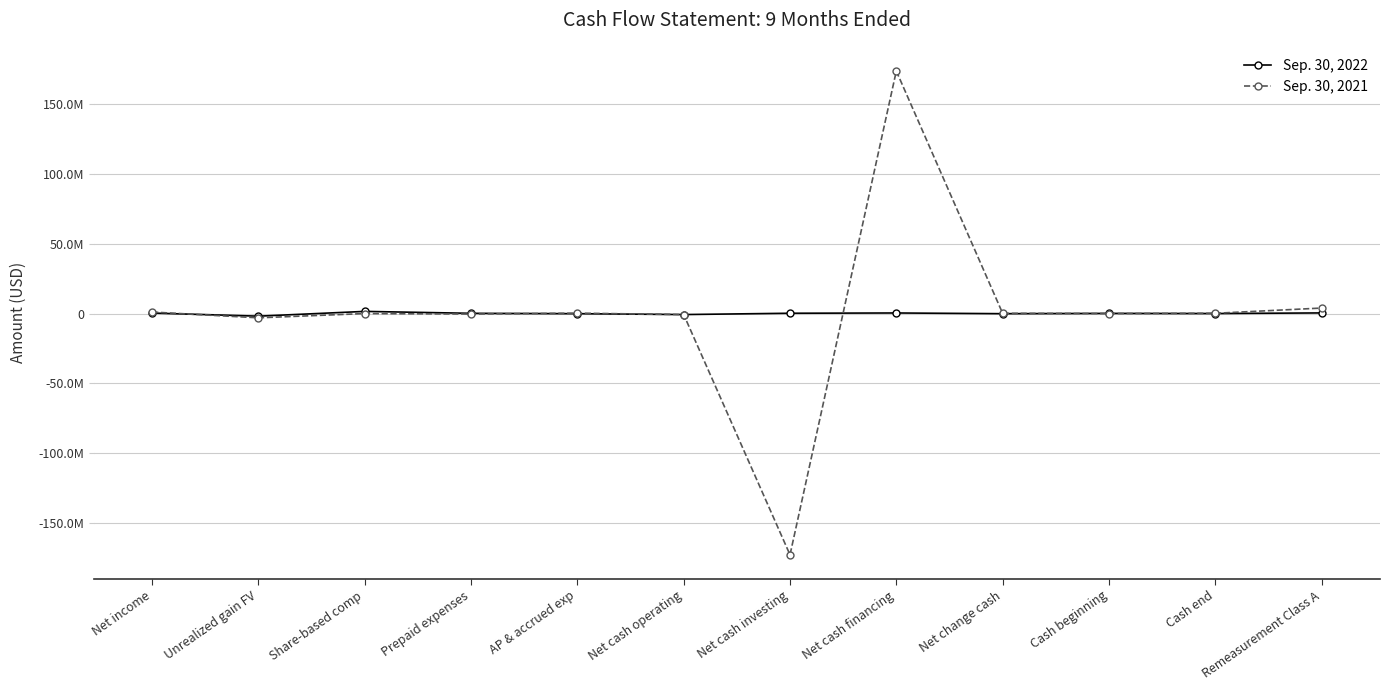

Between which two adjacent categories do Sep. 30, 2021 and Sep. 30, 2022 first intersect?

Net income and Unrealized gain FV